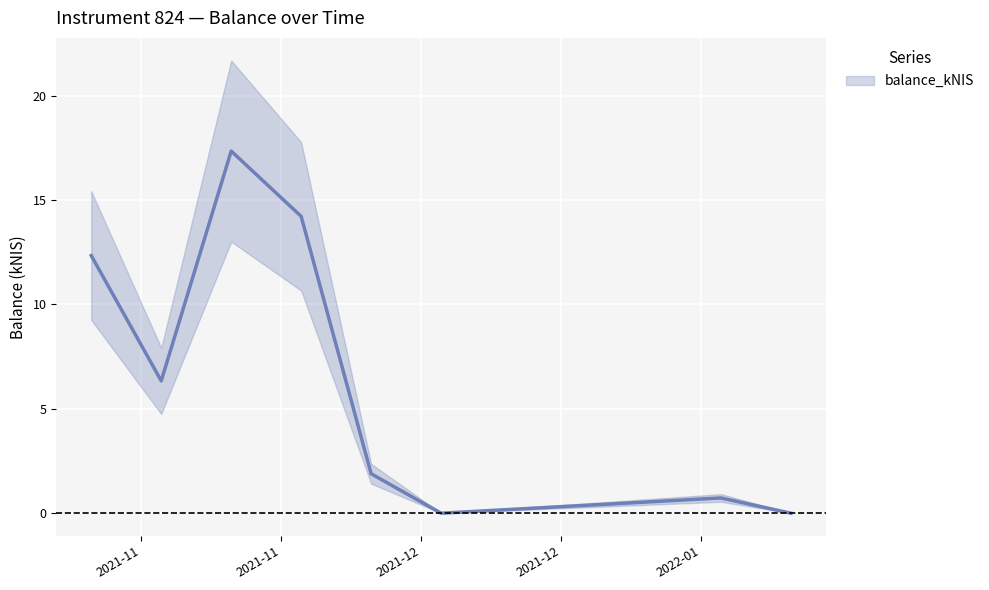

How many lines are shown in the chart?

1